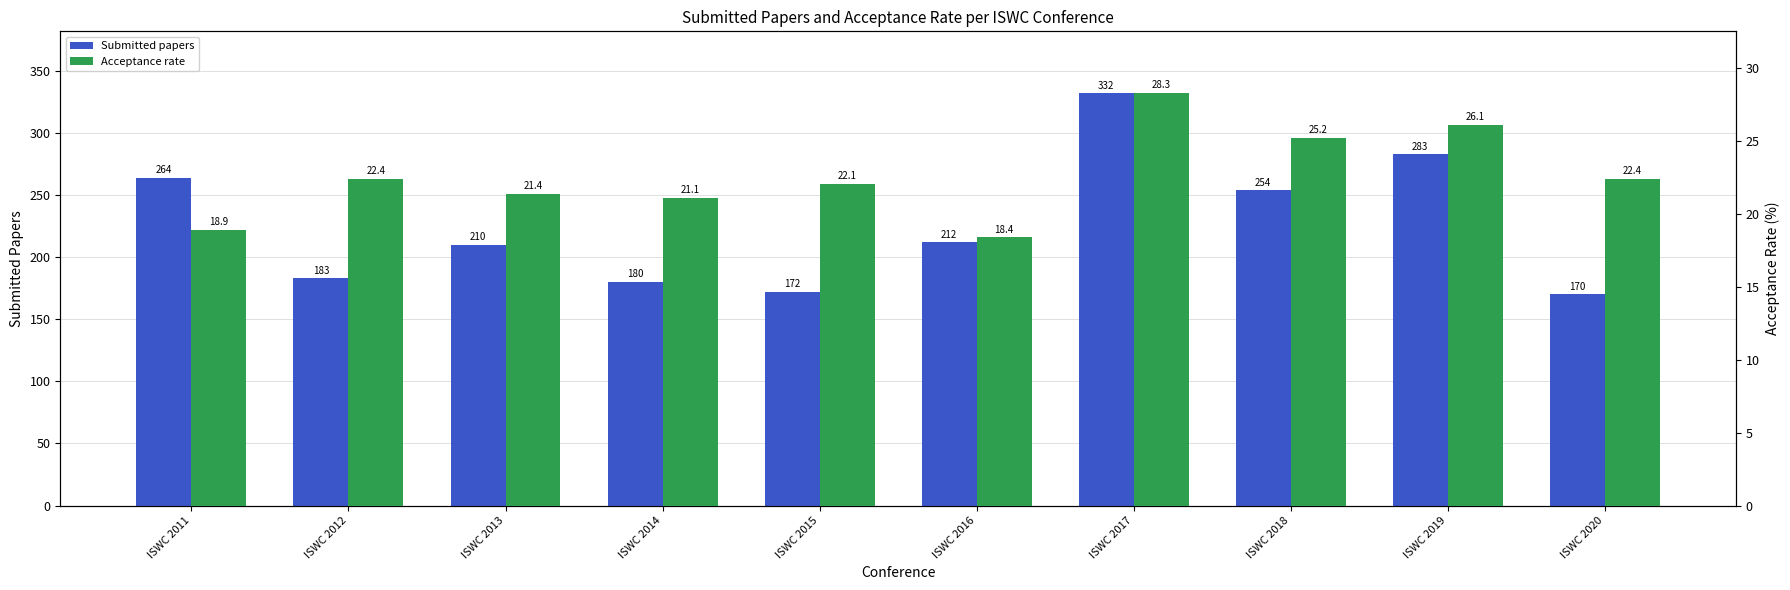

Reading right to left, list all the values displayed in this chart.

Submitted papers: 170.0	283.0	254.0	332.0	212.0	172.0	180.0	210.0	183.0	264.0
Acceptance rate: 22.4	26.1	25.2	28.3	18.4	22.1	21.1	21.4	22.4	18.9